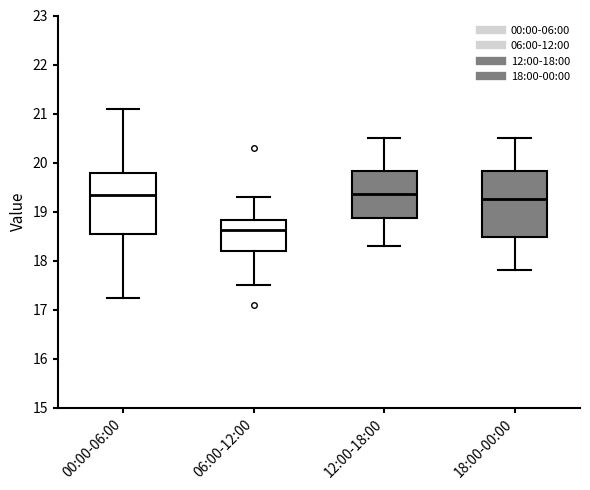

Reading left to right, transcribe this box plot: for each box, give where its median line is, the range the box spans, and where its two whiskers end, as read against the y-axis. The values are not printed on the chart, so give them approximately, as read against the axis.

00:00-06:00: median 19.3, box 18.5 to 19.8, whiskers 17.2 to 21.1
06:00-12:00: median 18.6, box 18.2 to 18.8, whiskers 17.5 to 19.3
12:00-18:00: median 19.4, box 18.9 to 19.8, whiskers 18.3 to 20.5
18:00-00:00: median 19.3, box 18.5 to 19.8, whiskers 17.8 to 20.5